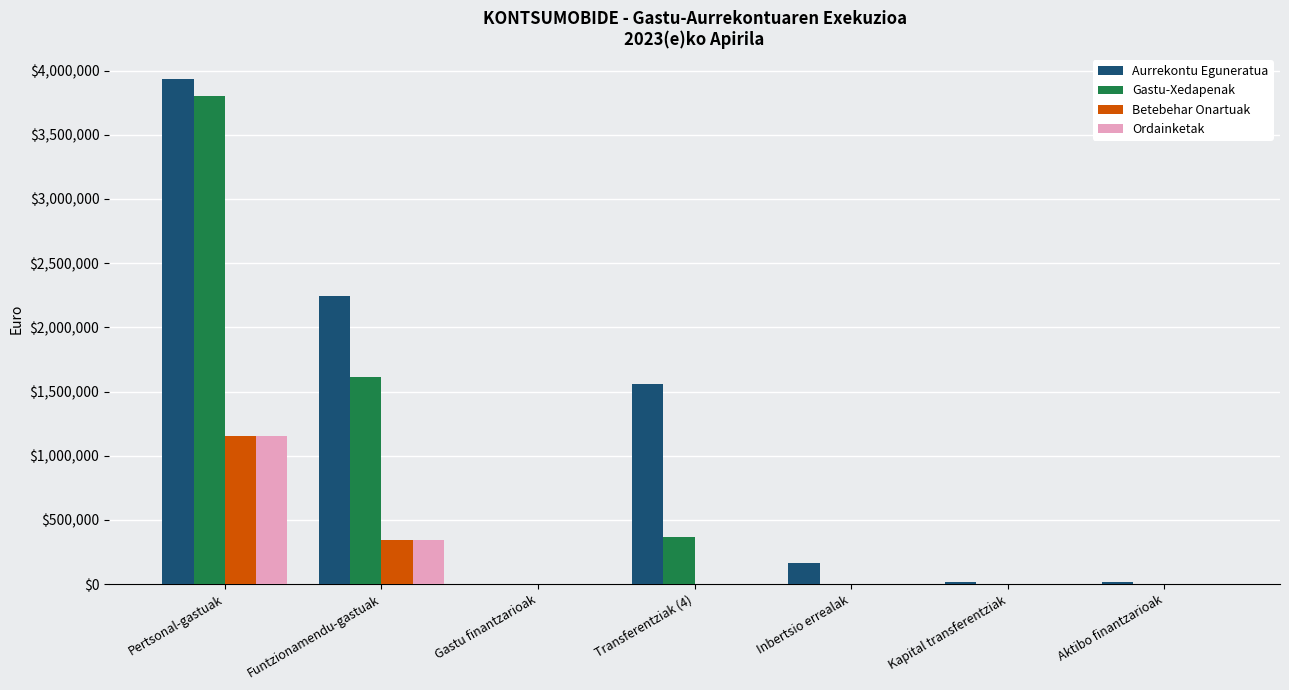

Does the chart contain stacked bars?

No